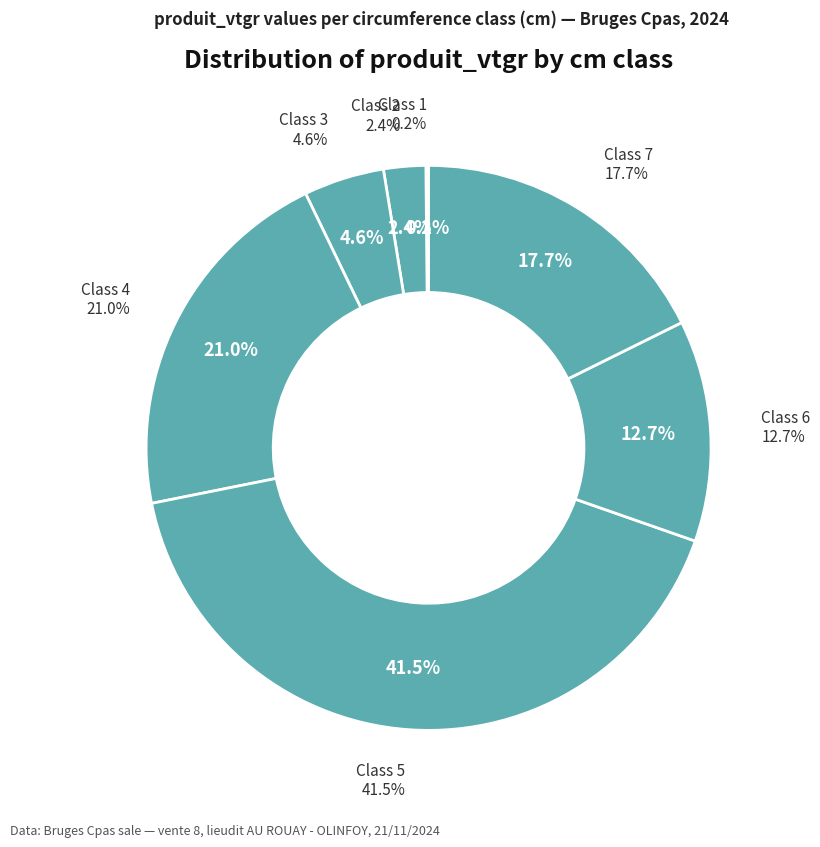

What percentage do 4 and 3 together represent?

25.6%